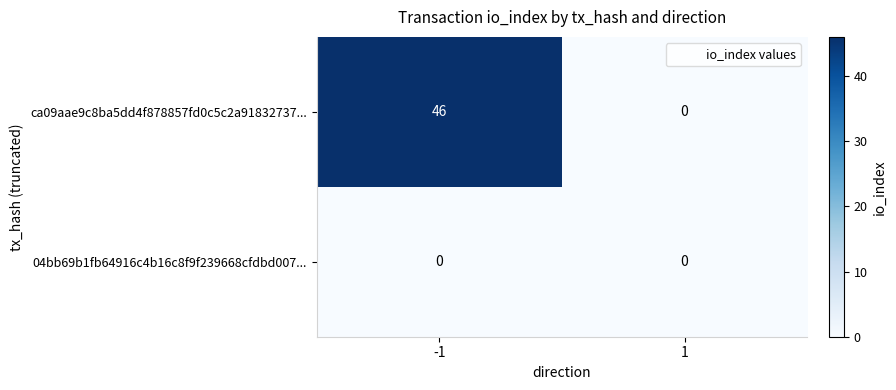

Reading left to right, what are all the values shown in this chart?

ca09aae9c8ba5dd4f878857fd0c5c2a91832737...: -1=46	1=0
04bb69b1fb64916c4b16c8f9f239668cfdbd007...: -1=0	1=0